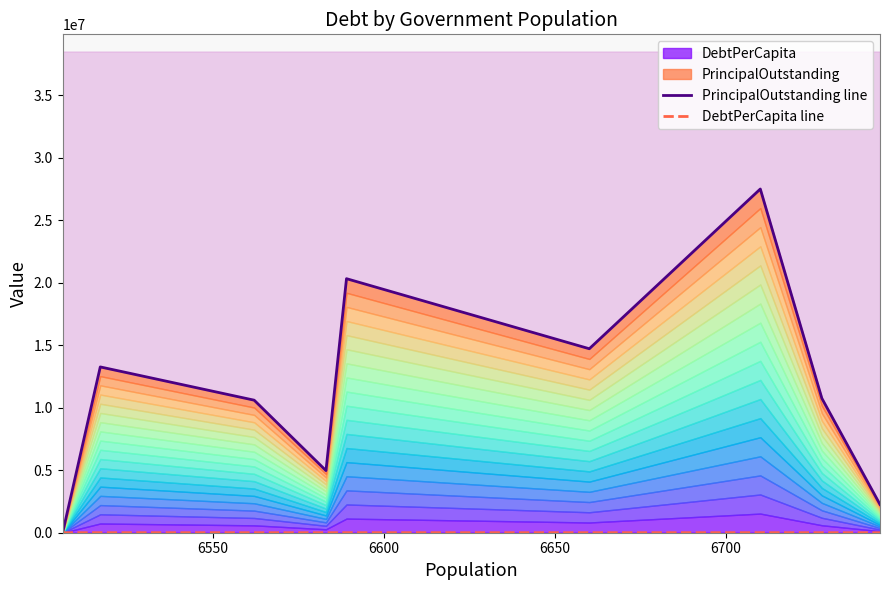

Reading left to right, list all the values displayed in this chart.

PrincipalOutstanding line: 0.0	13265000.0	10605000.0	4970000.0	20325000.0	14719767.0	27500000.0	10752000.0	2260000.0
DebtPerCapita line: 0.0	2035.4	1616.1	755.0	3084.7	2210.2	4098.4	1598.1	335.1